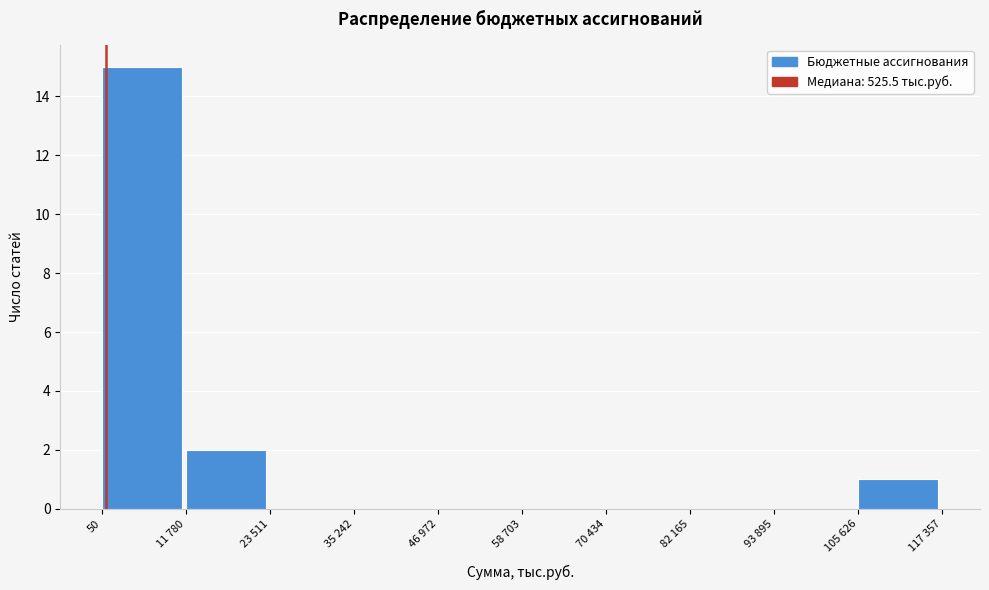

Reading left to right, what are all the values shown in this chart?

50=15	11 780=2	23 511=0	35 242=0	46 972=0	58 703=0	70 434=0	82 165=0	93 895=0	105 626=1